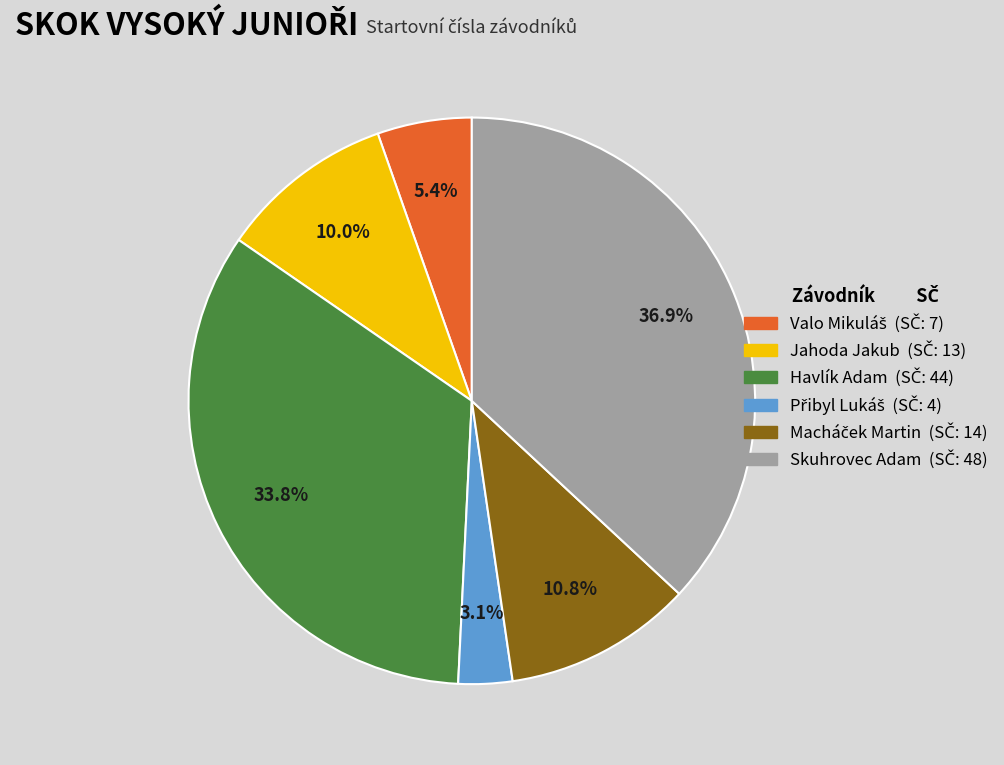

Is there a majority slice in this chart?

No